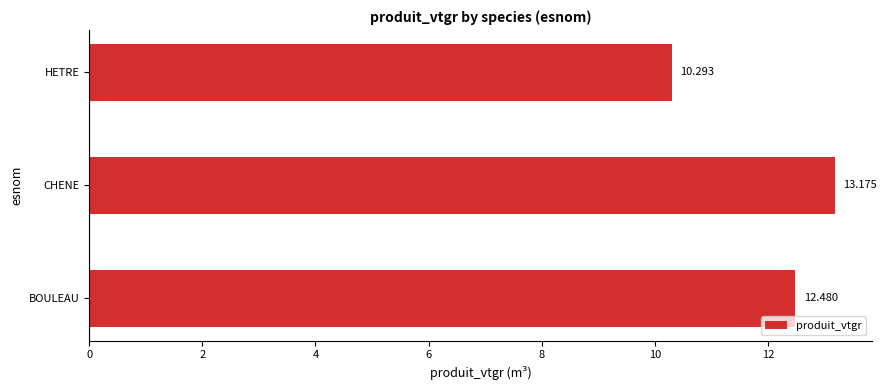

Rank the categories by value from lowest to highest.

HETRE, BOULEAU, CHENE